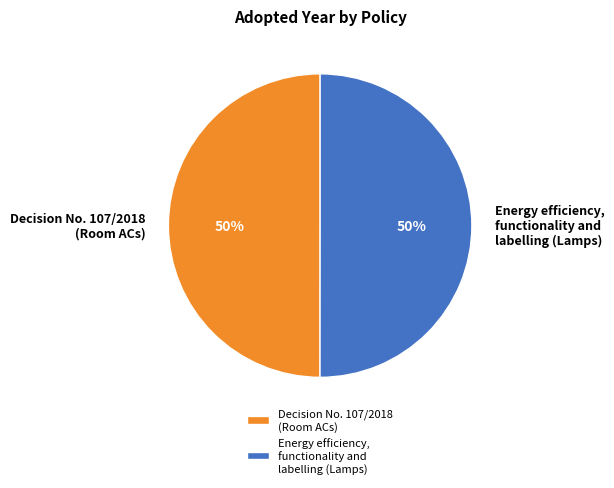

How many slices are in this pie chart?

2